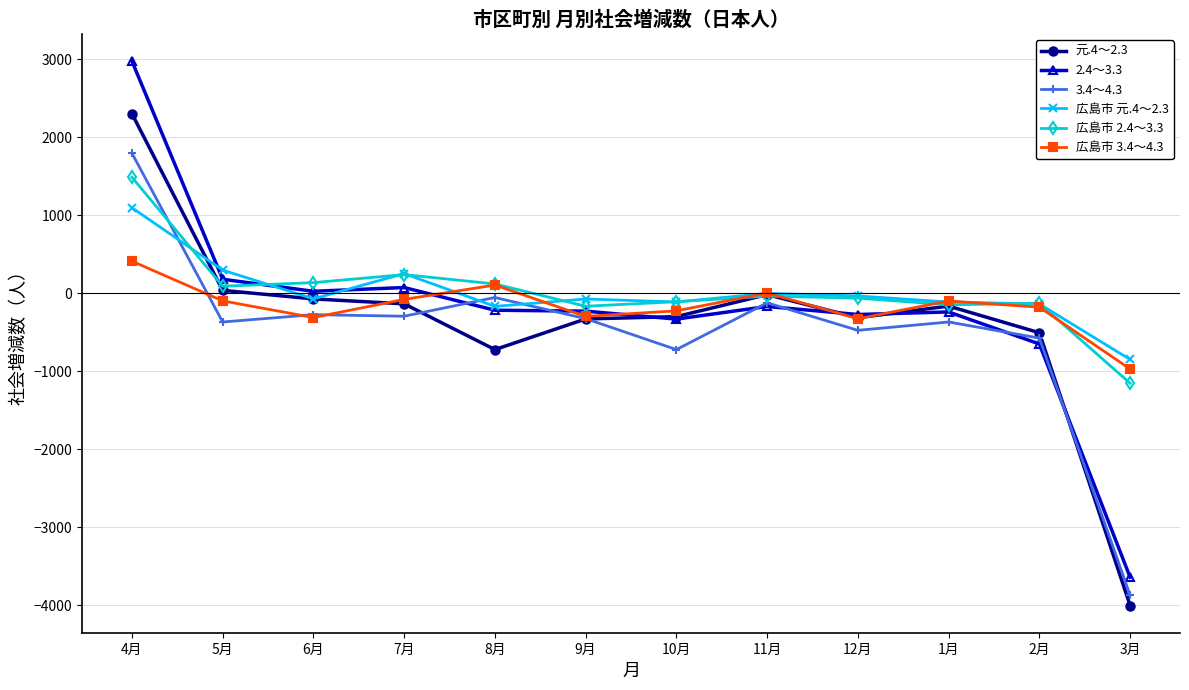

Does the chart display data point markers on the line(s)?

Yes